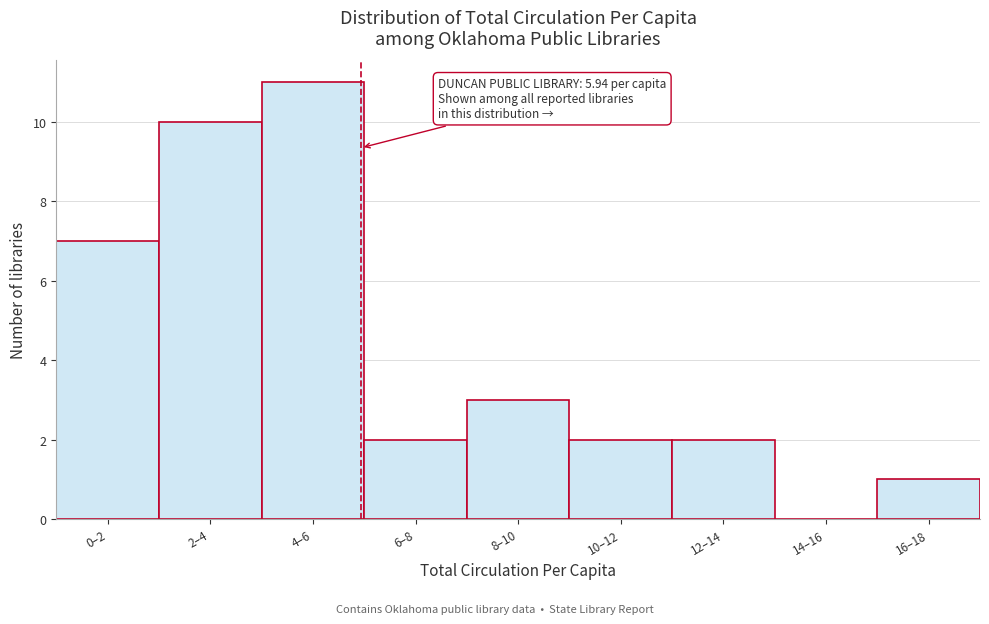

Reading left to right, extract all data points from this chart.

0–2=7	2–4=10	4–6=11	6–8=2	8–10=3	10–12=2	12–14=2	14–16=0	16–18=1